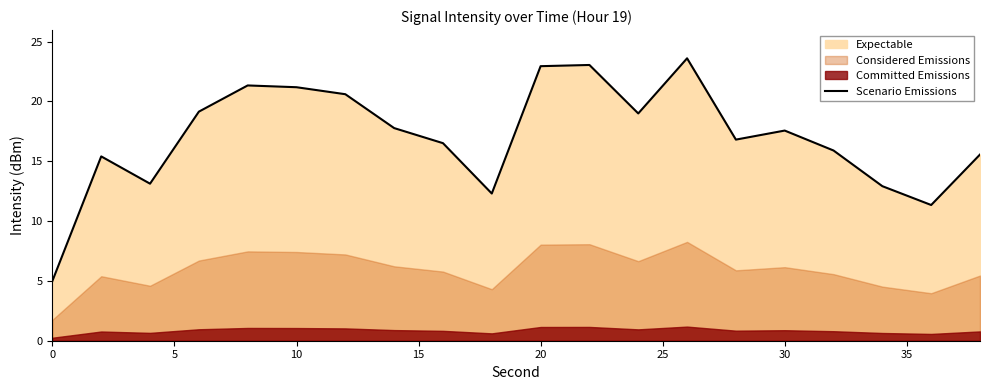

The Scenario Emissions series shows 5.0 at 0. True or false?

True